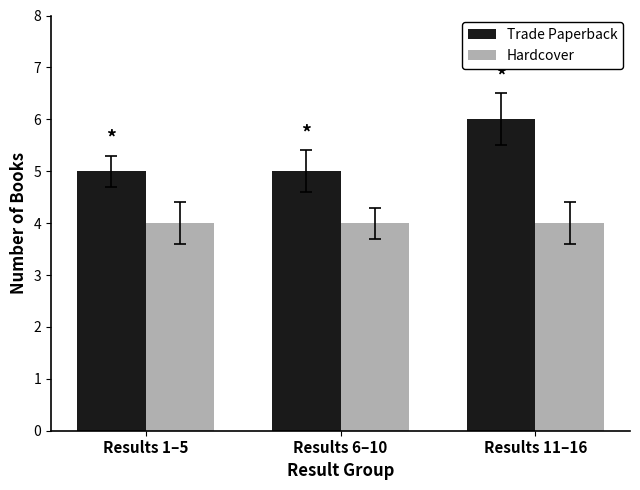

Are the bars horizontal?

No